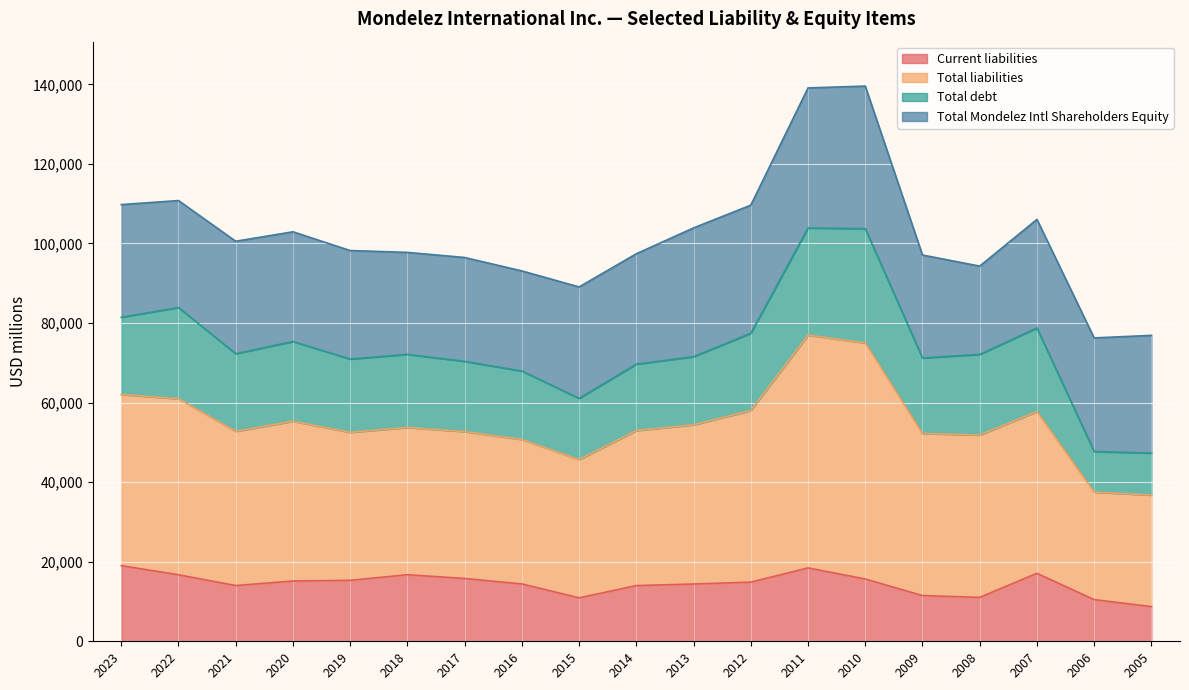

Which label corresponds to the largest value in the chart?

2010